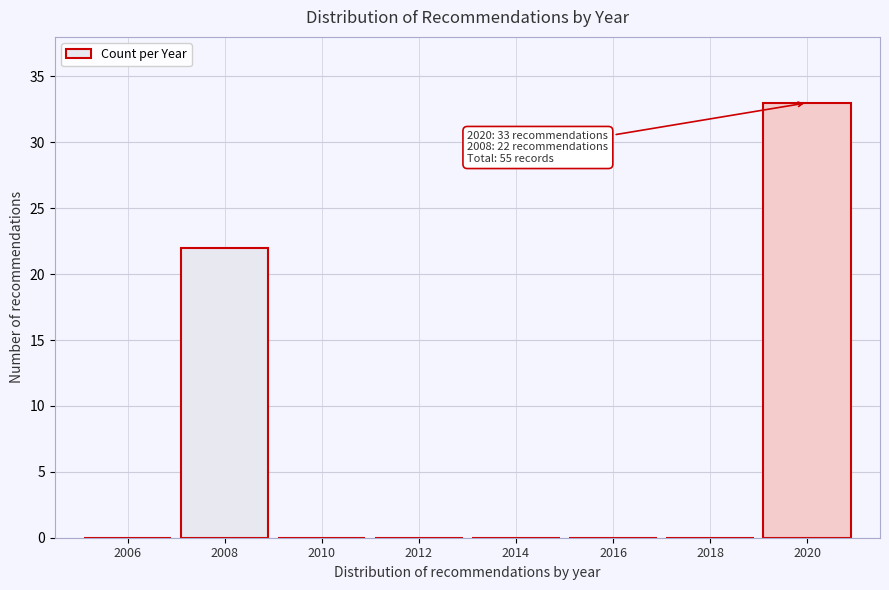

Reading left to right, transcribe all the data shown in this chart.

2006=0	2008=22	2010=0	2012=0	2014=0	2016=0	2018=0	2020=33